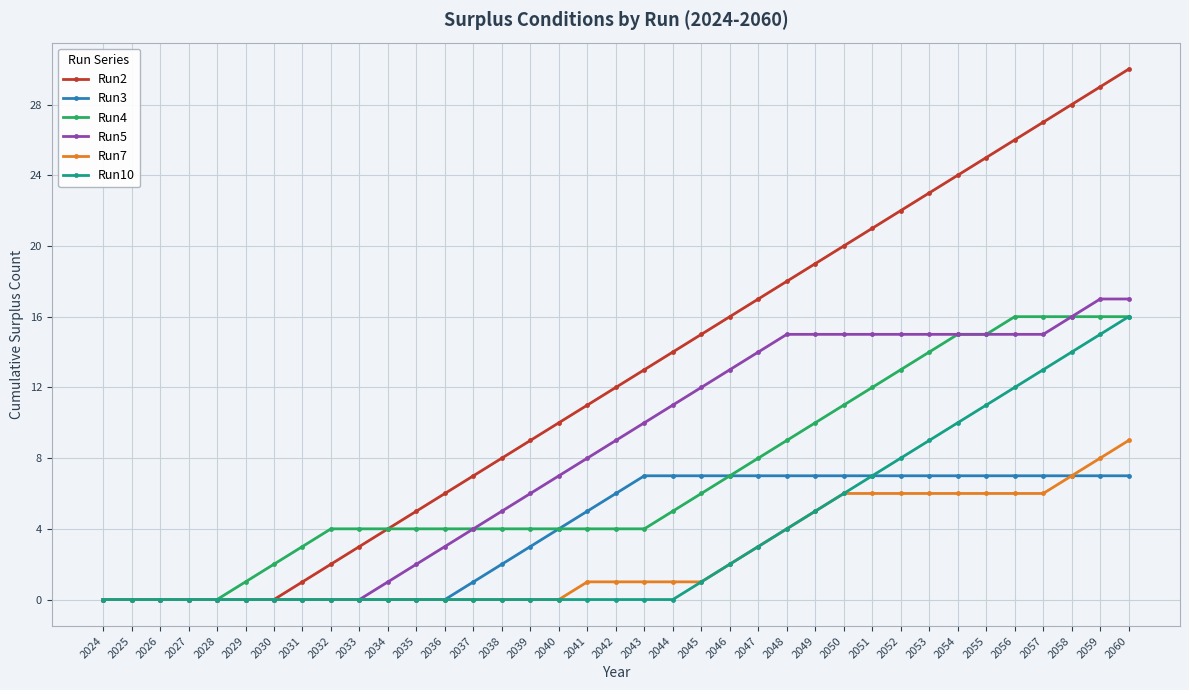

Which category has the highest value across all series?

2060